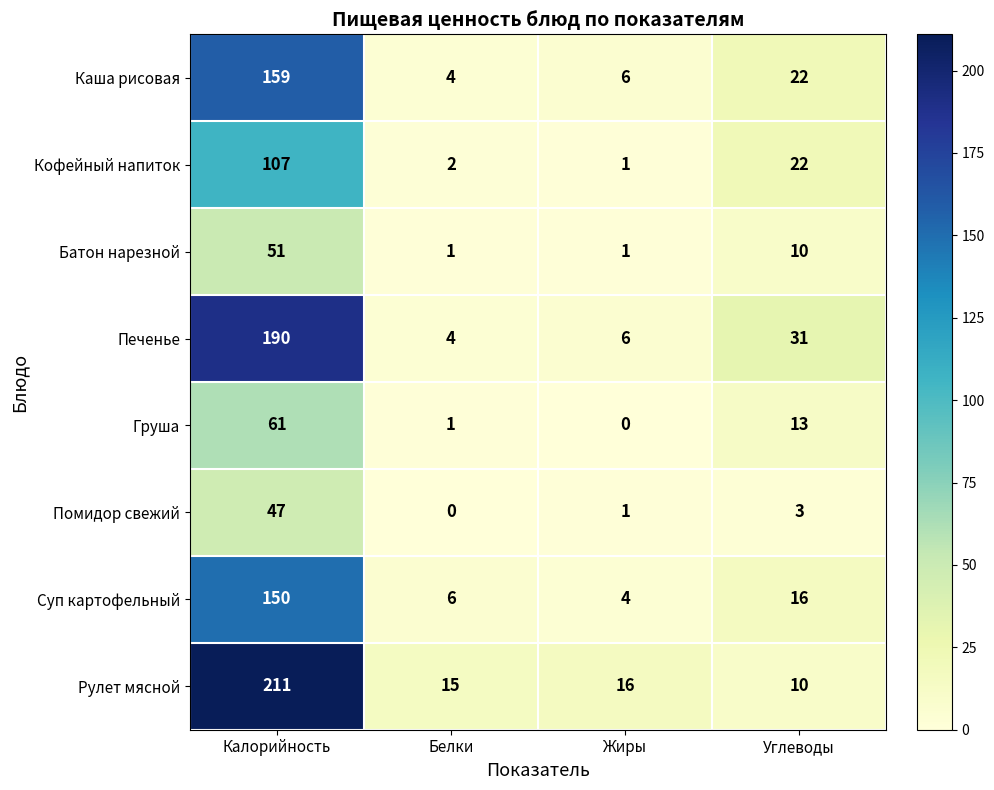

How many series are shown in this chart?

8